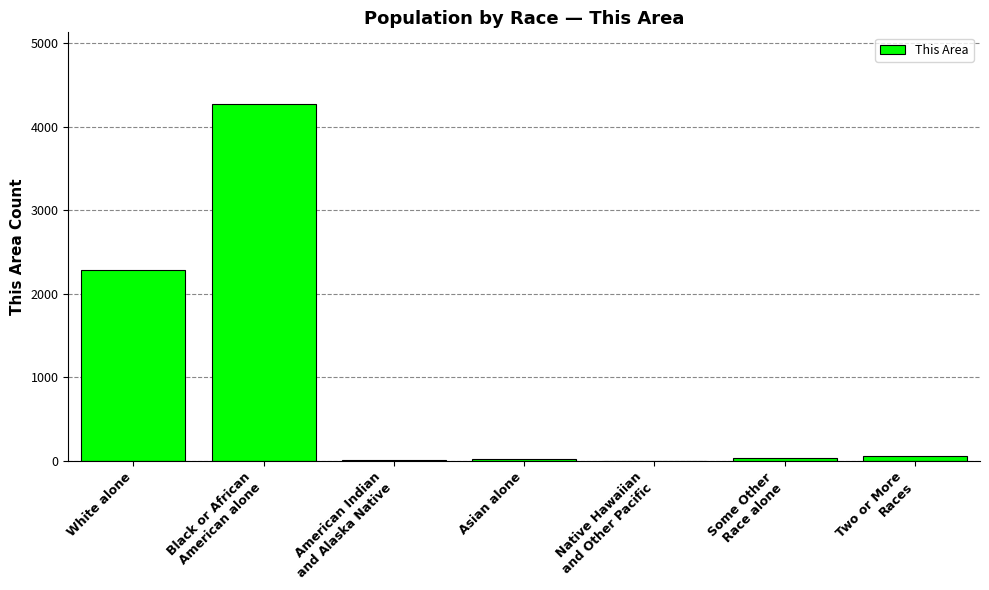

What is the maximum value shown in the chart?

4275